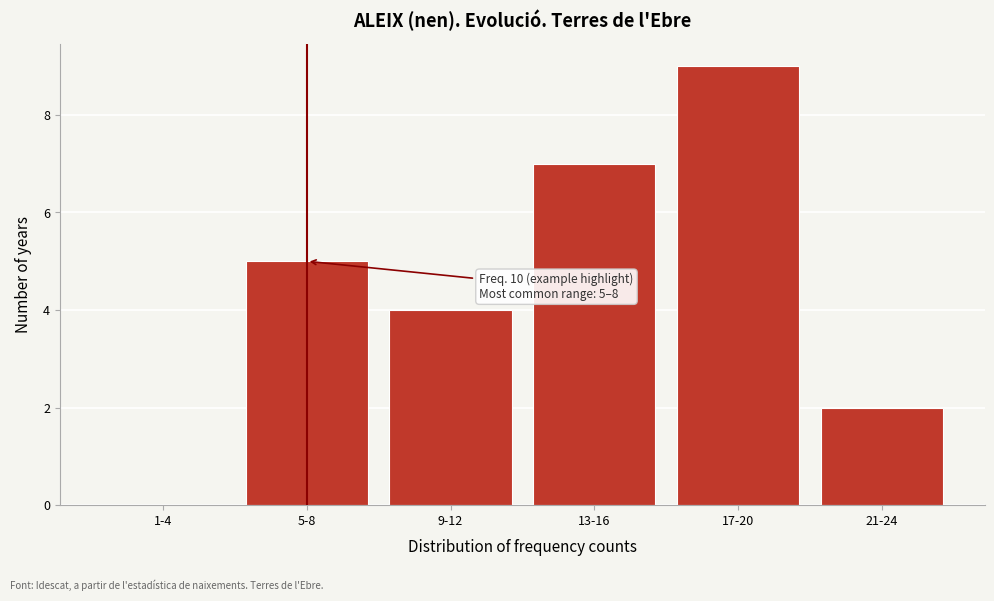

Reading left to right, list all the values displayed in this chart.

1-4=0	5-8=5	9-12=4	13-16=7	17-20=9	21-24=2